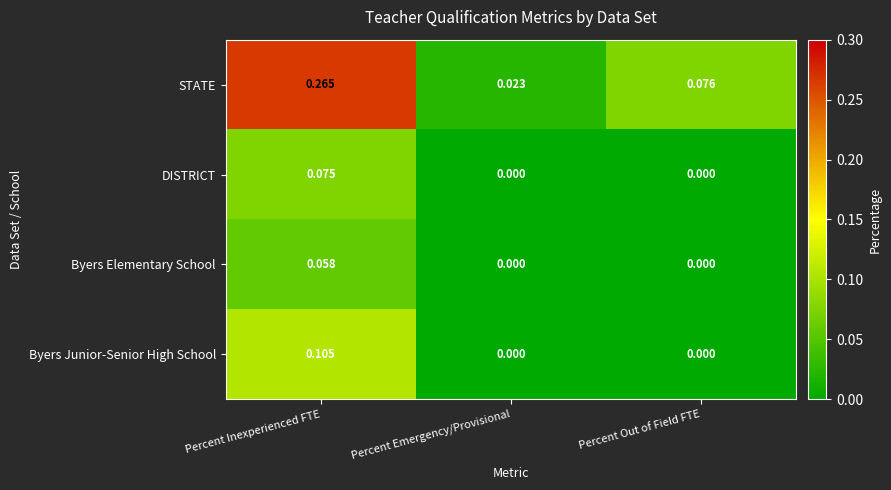

Which series has the widest spread of values?

STATE